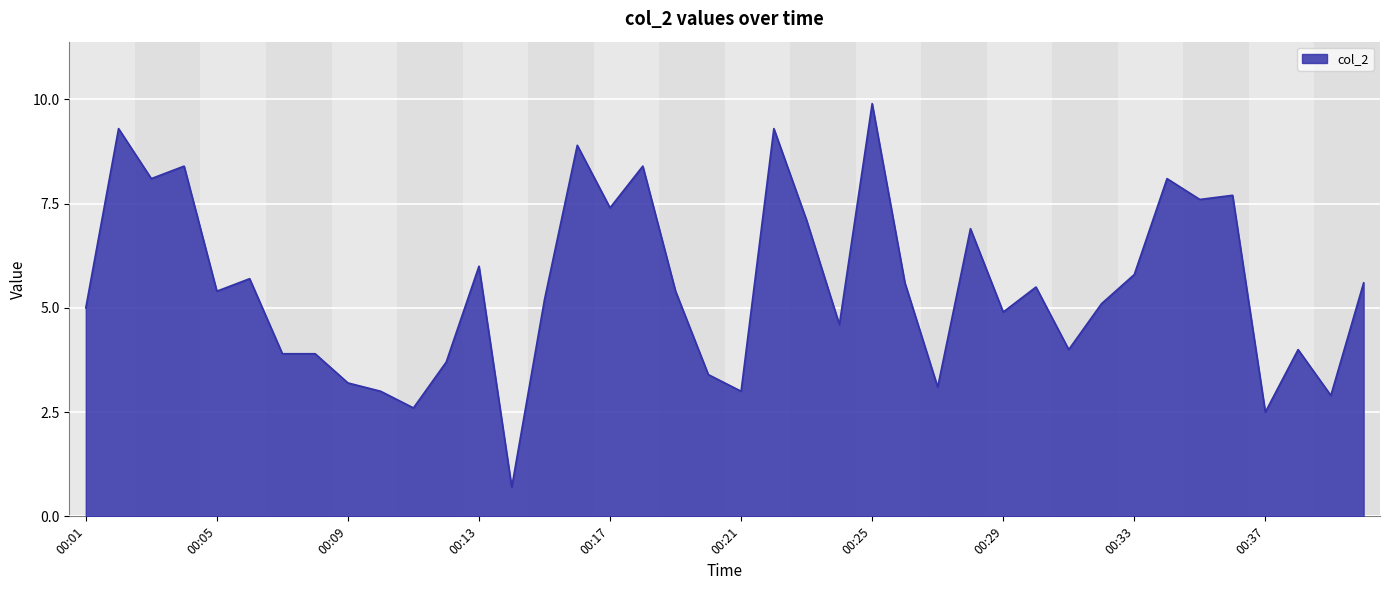

What is the smallest value displayed?

0.7